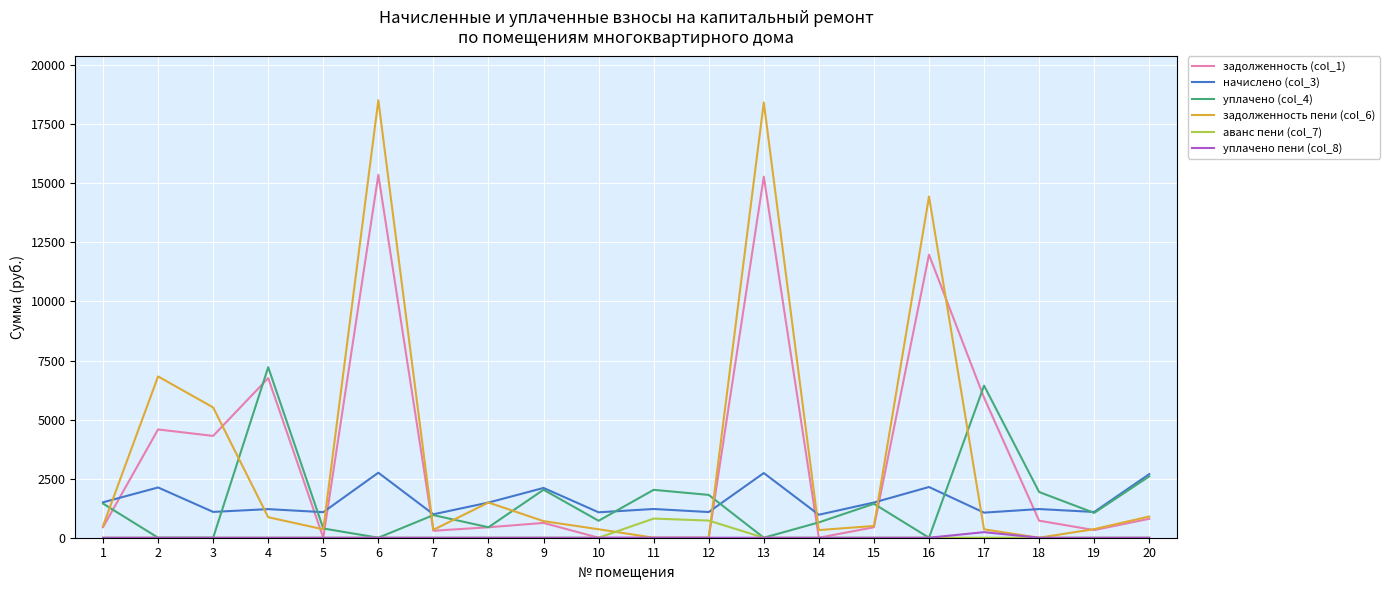

True or false: уплачено пени (col_8) and начислено (col_3) cross at least once.

False